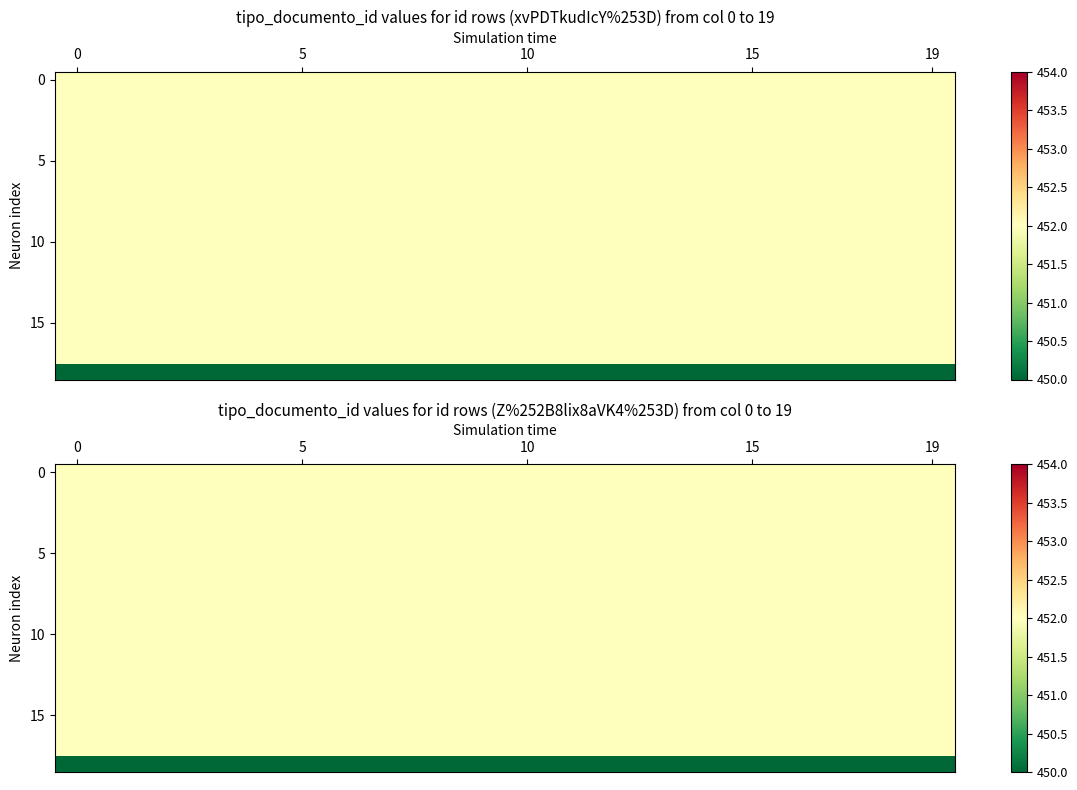

At how many categories does at least one series exceed 451?

20